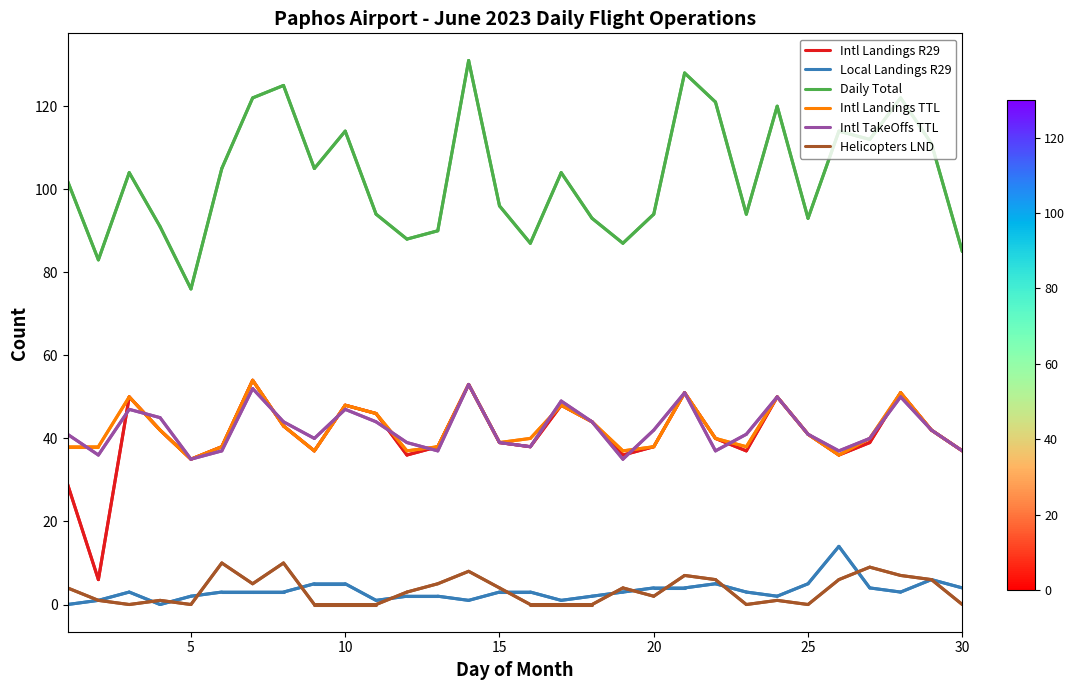

True or false: Intl Landings TTL and Helicopters LND intersect in this chart.

False